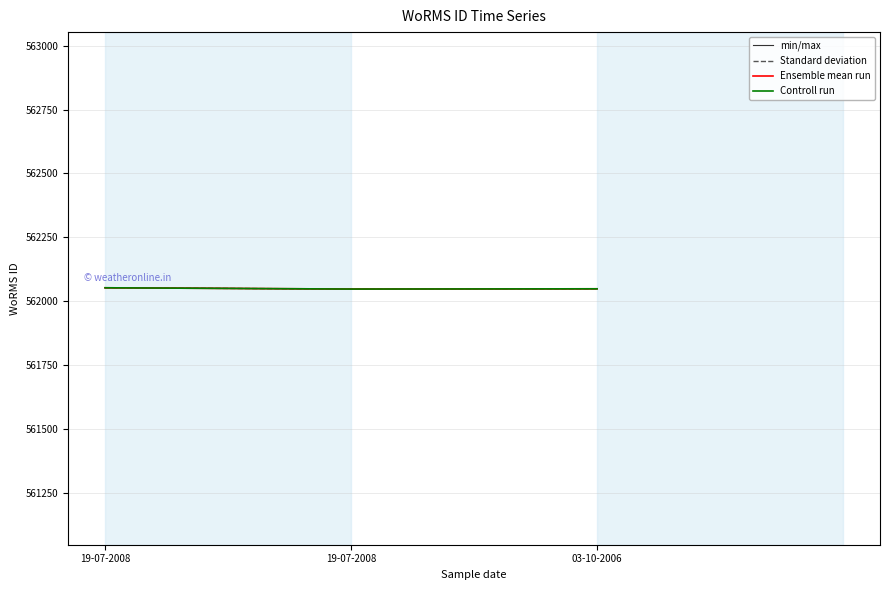

What is the label of the 3rd point from the right?

19-07-2008